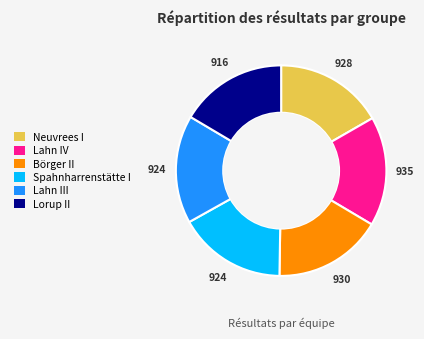

How many segments does this pie chart have?

6